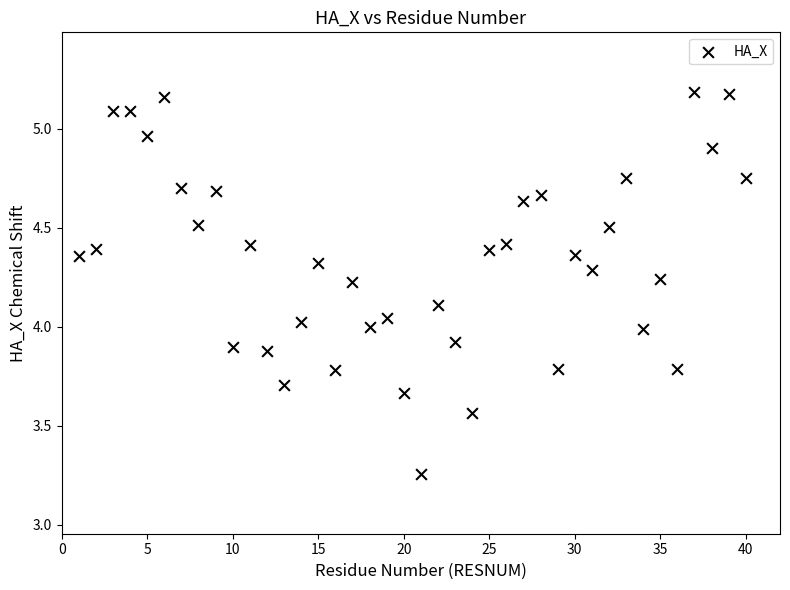

What is the range of X values (max minus min)?

39.0